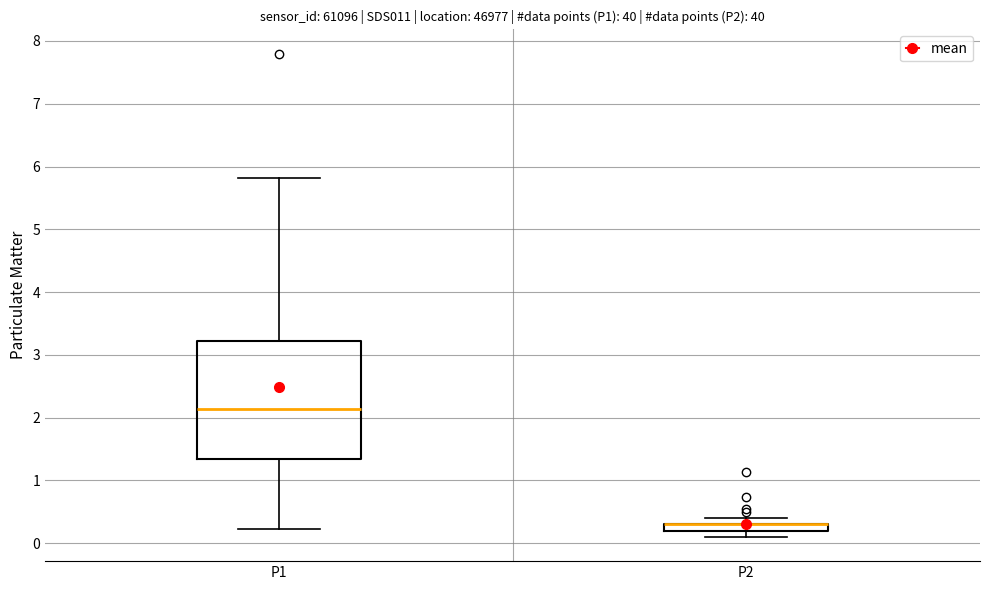

Comparing the boxes themselves (not the whiskers), which one is the tallest?

P1